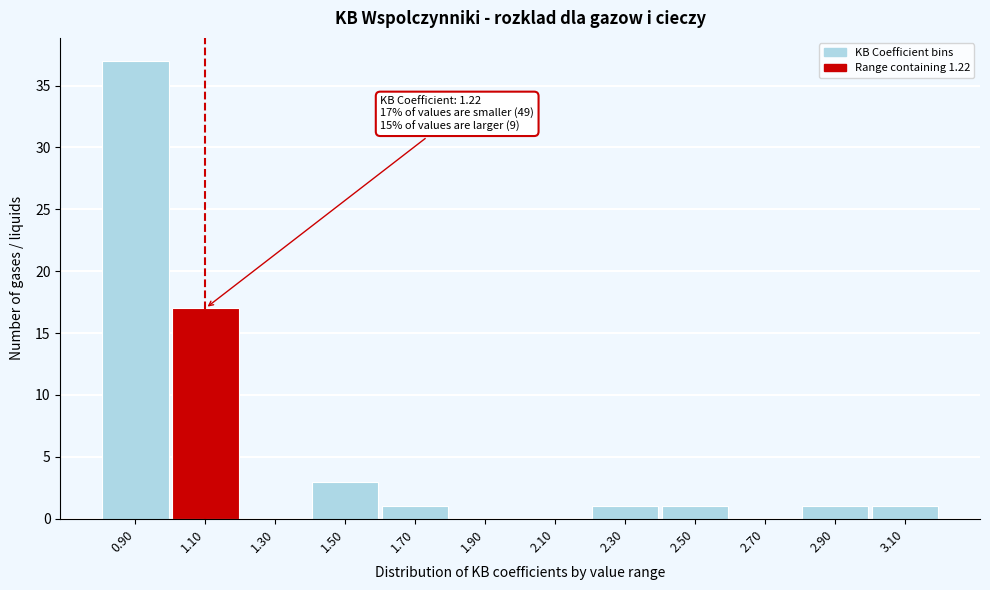

Reading left to right, what are all the values shown in this chart?

0.90=37	1.10=17	1.30=0	1.50=3	1.70=1	1.90=0	2.10=0	2.30=1	2.50=1	2.70=0	2.90=1	3.10=1